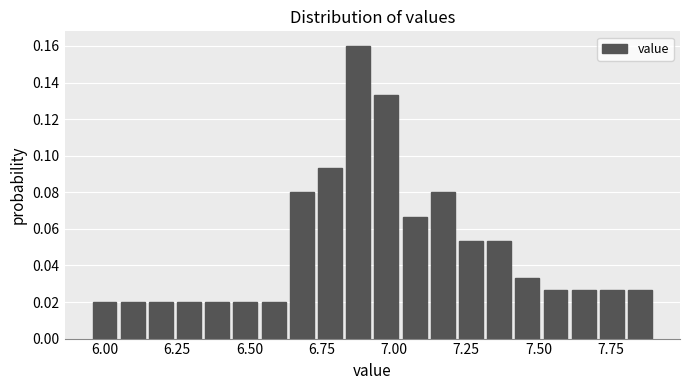

Around what value on the x-axis is the tallest bar? Give the approximate position of its centre, as read against the axis.

6.90